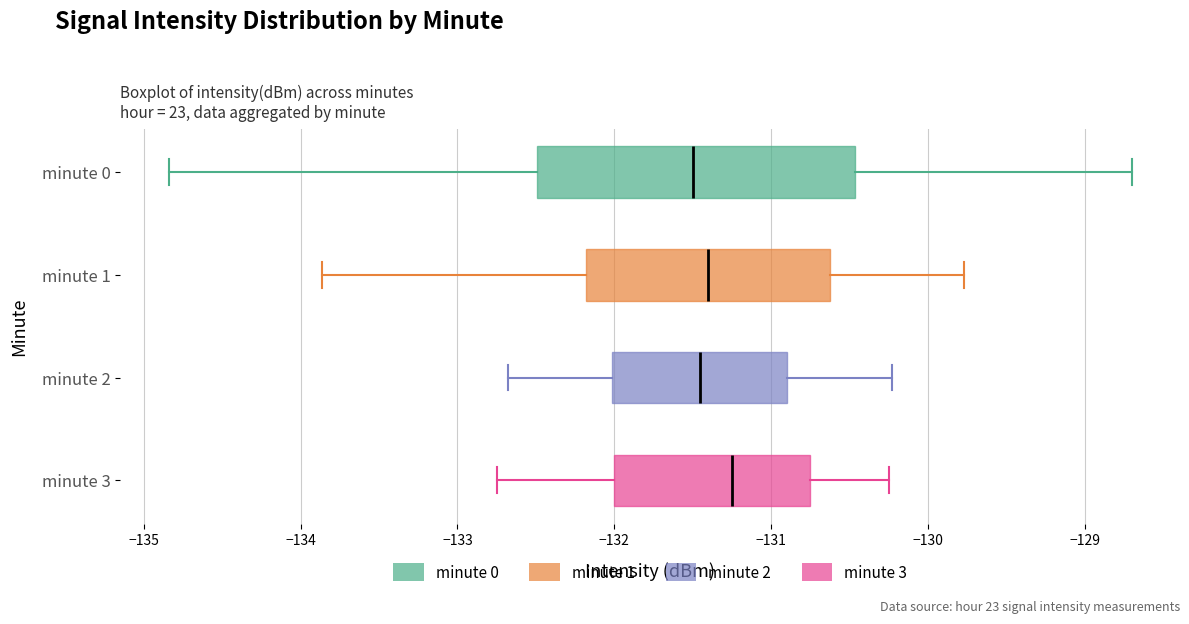

Where is the right edge of the box for minute 0 on the x-axis? The values are not printed on the chart, so give them approximately, as read against the axis.

-130.5